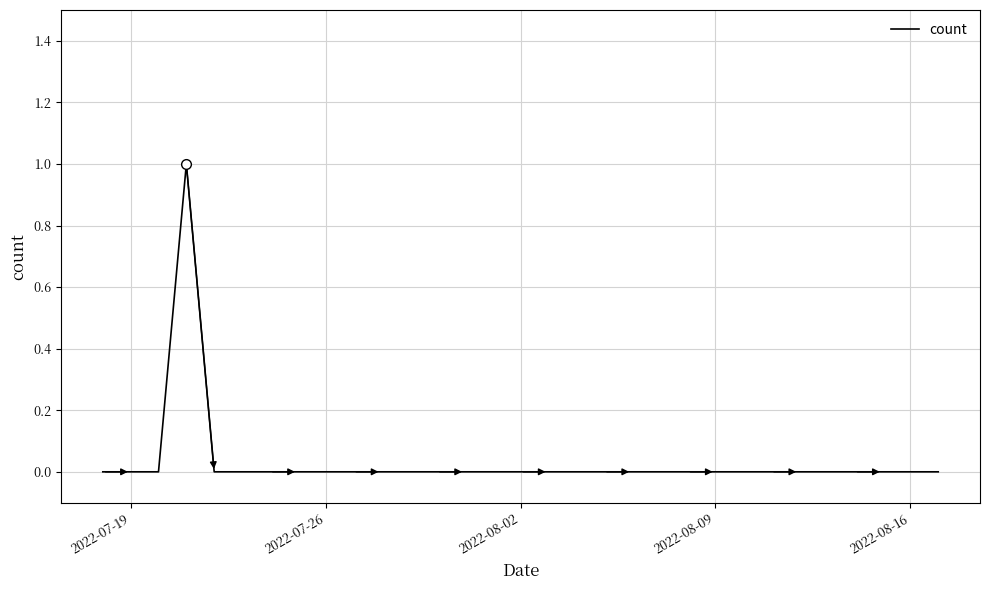

Reading right to left, list all the values displayed in this chart.

0	0	0	0	0	0	0	0	0	0	0	0	0	0	0	0	0	0	0	0	0	0	0	0	0	0	0	1	0	0	0